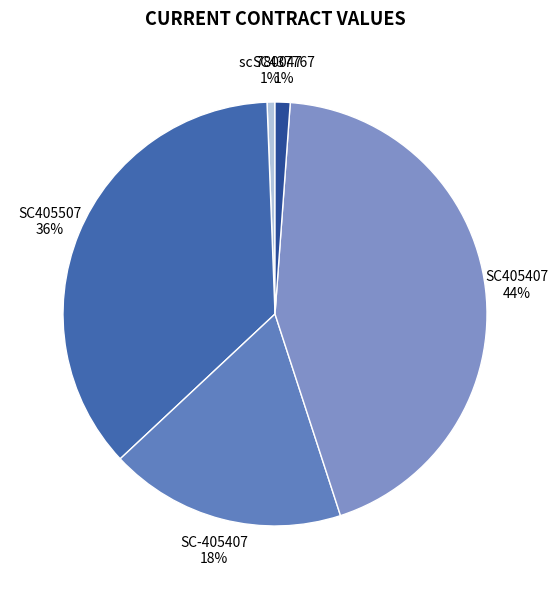

Count the number of slices in the pie.

5